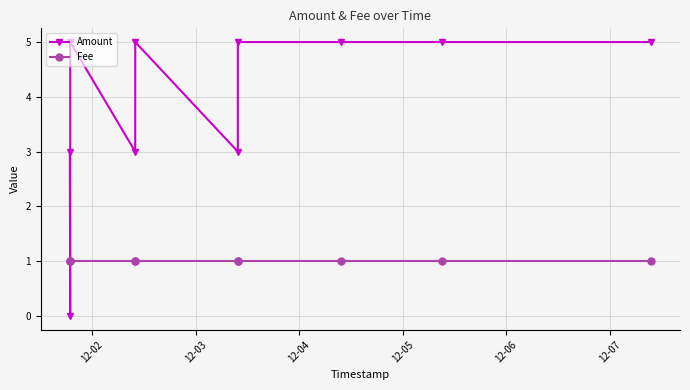

At which category is the sum across all series the highest?

12-04